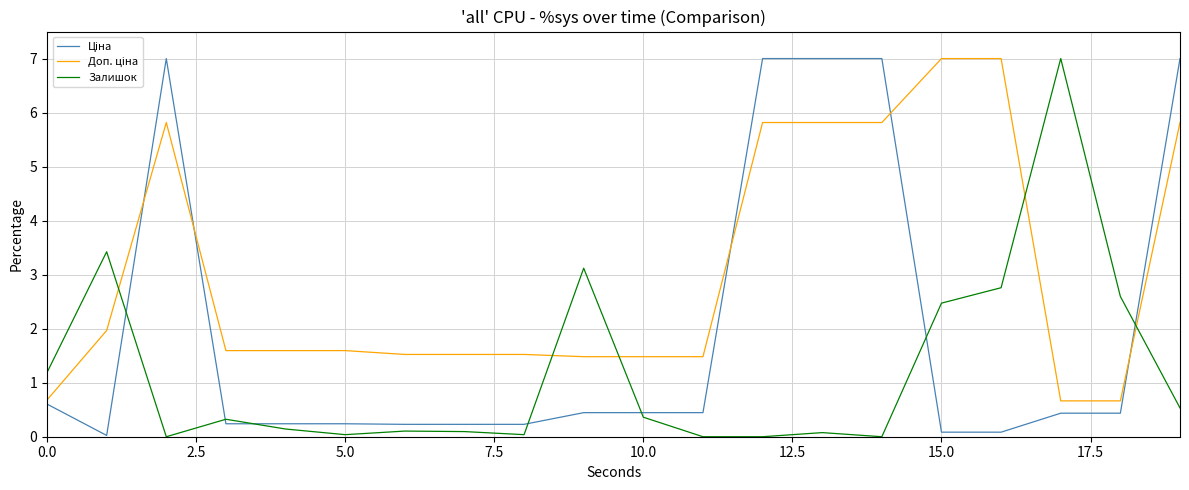

Count the number of data series in this chart.

3